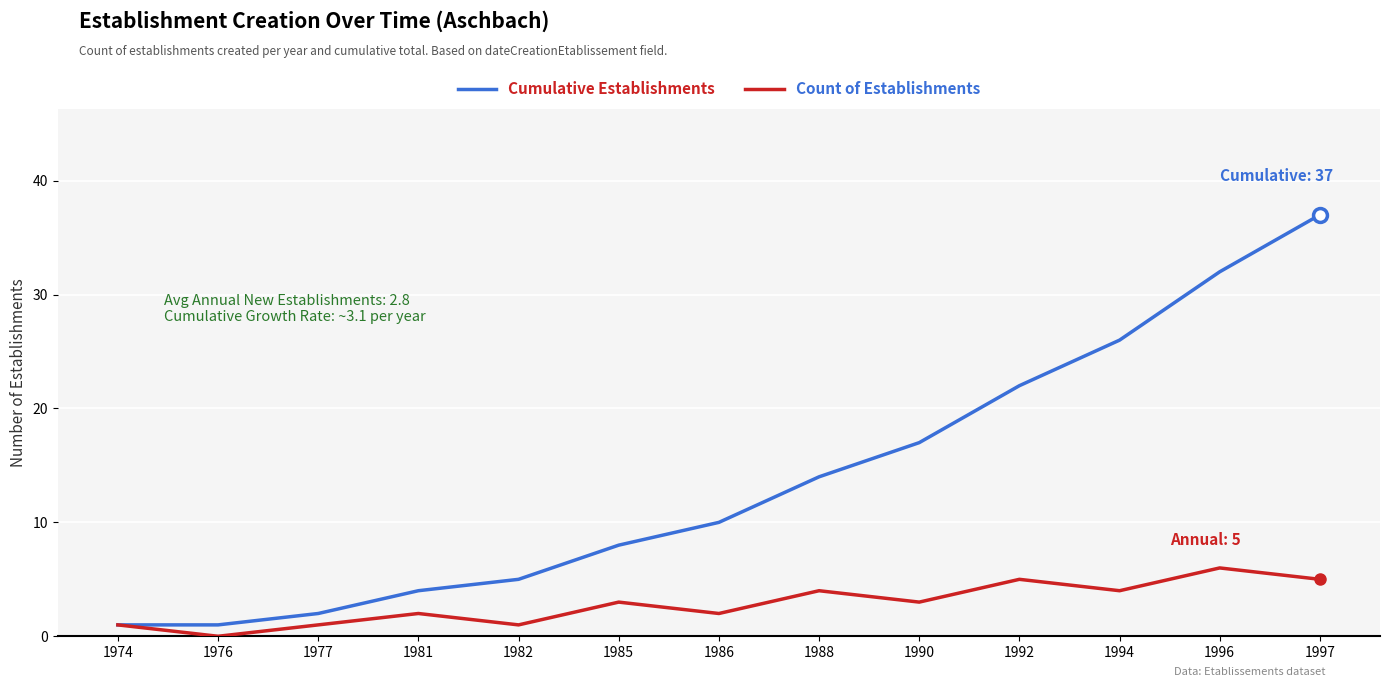

In Count of Establishments, how many points are higher than both neighbors (excluding endpoints)?

5